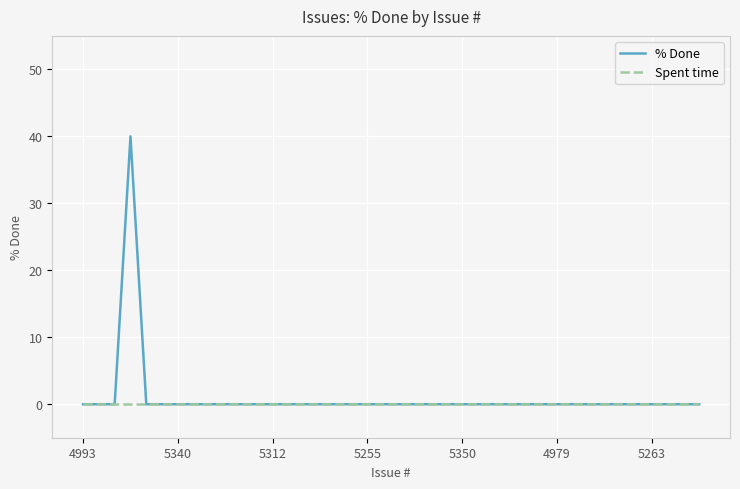

Does the chart have visible grid lines?

Yes